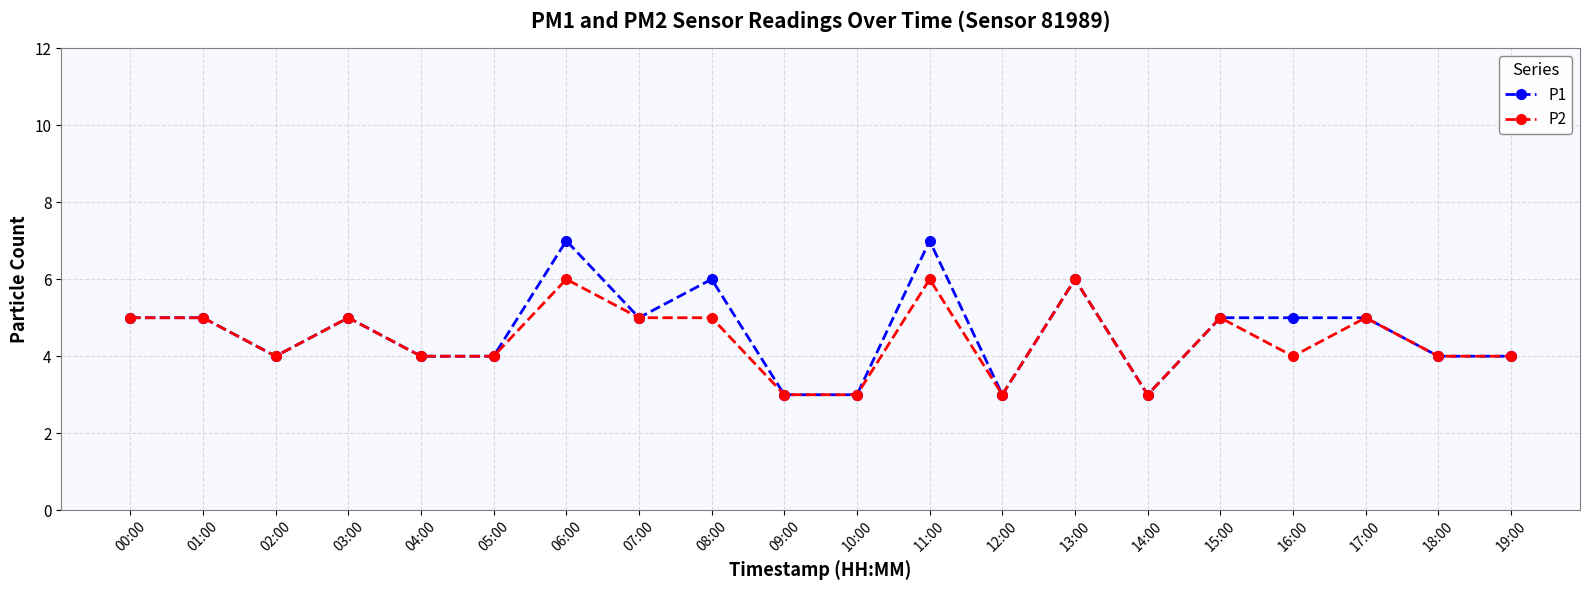

Reading right to left, list all the values displayed in this chart.

P1: 4	4	5	5	5	3	6	3	7	3	3	6	5	7	4	4	5	4	5	5
P2: 4	4	5	4	5	3	6	3	6	3	3	5	5	6	4	4	5	4	5	5